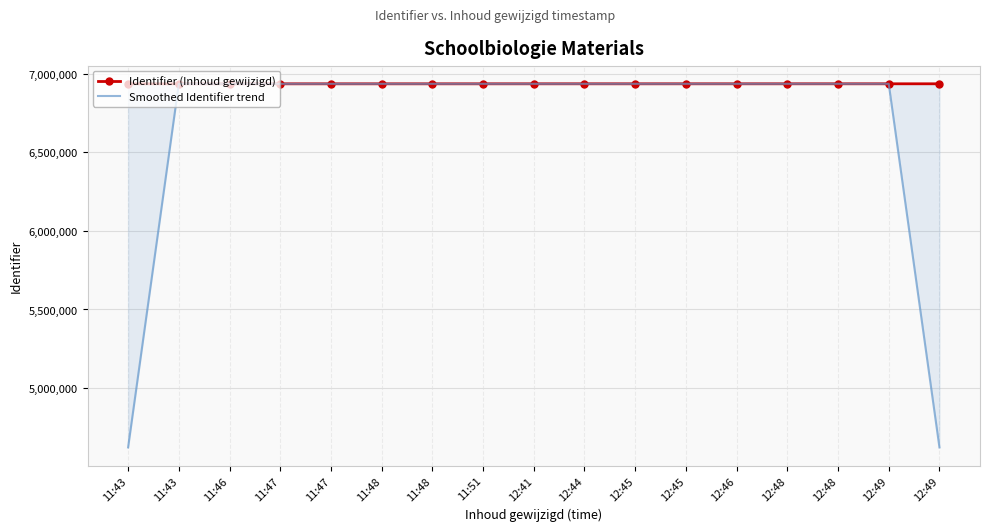

Which category has the lowest value in the Identifier (Inhoud gewijzigd) series?

11:43